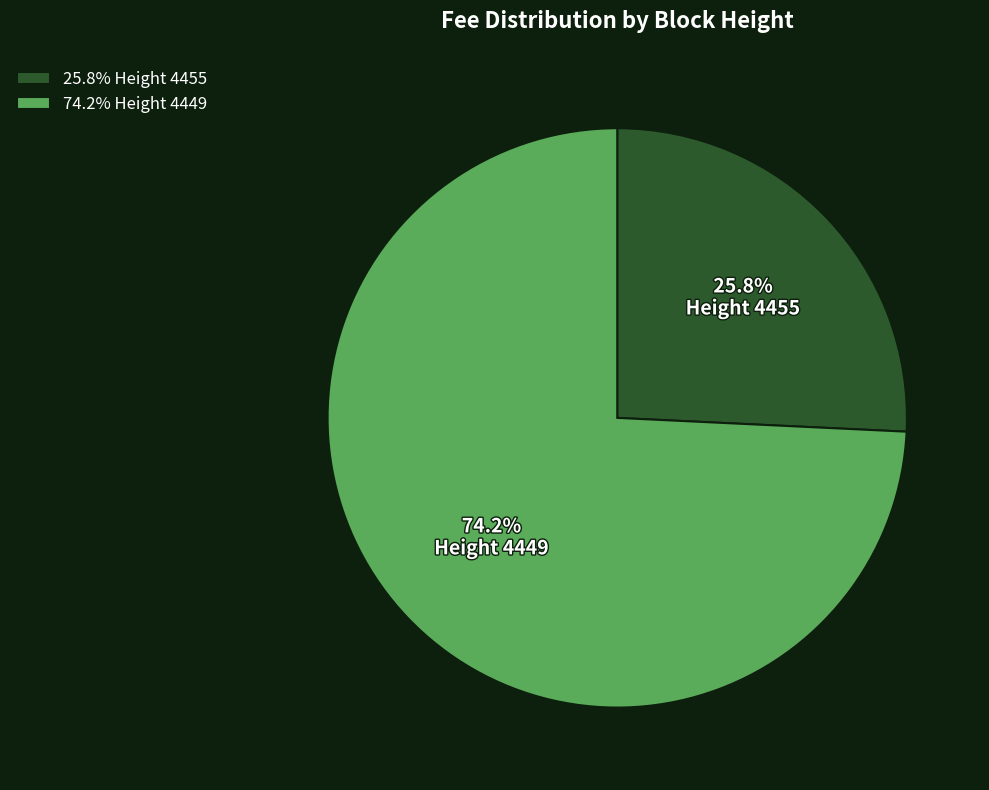

Does Height 4449 account for over 50% of the chart?

Yes